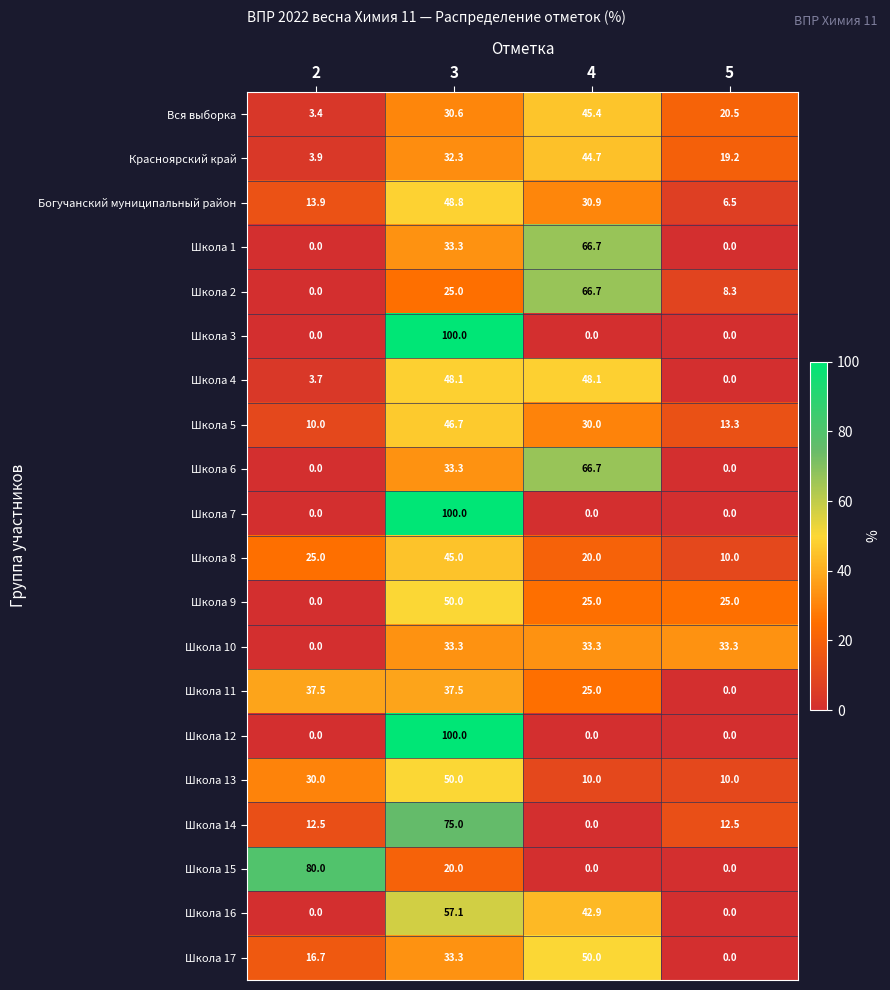

True or false: Школа 3 has a value of 0.0 at 5.

True